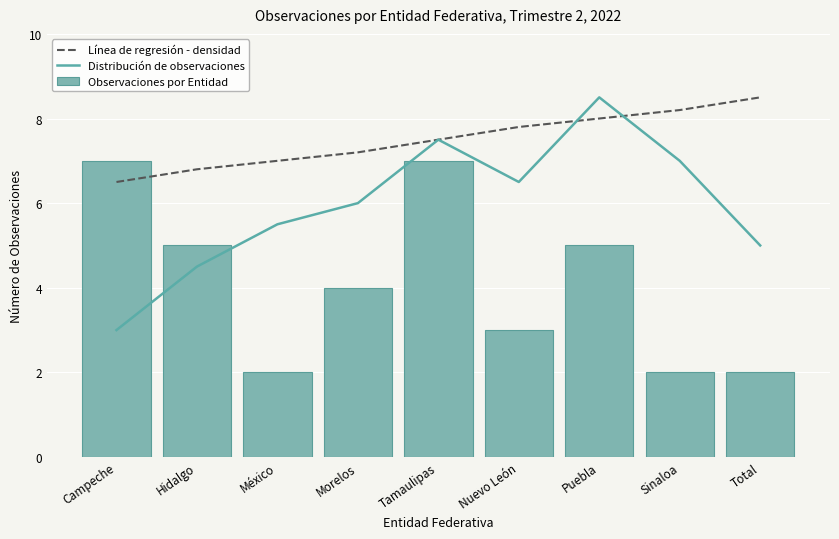

What is the highest value of the Observaciones por Entidad series?

7